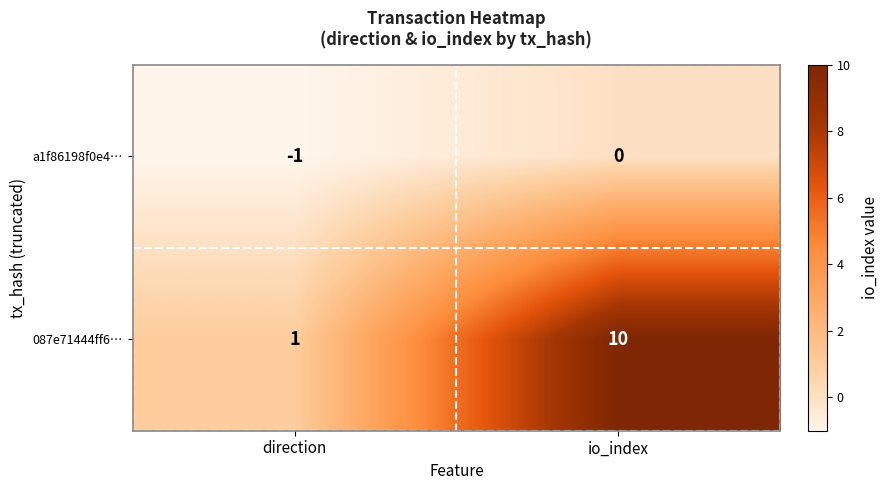

The value of 087e71444ff6… at direction is 1. True or false?

True